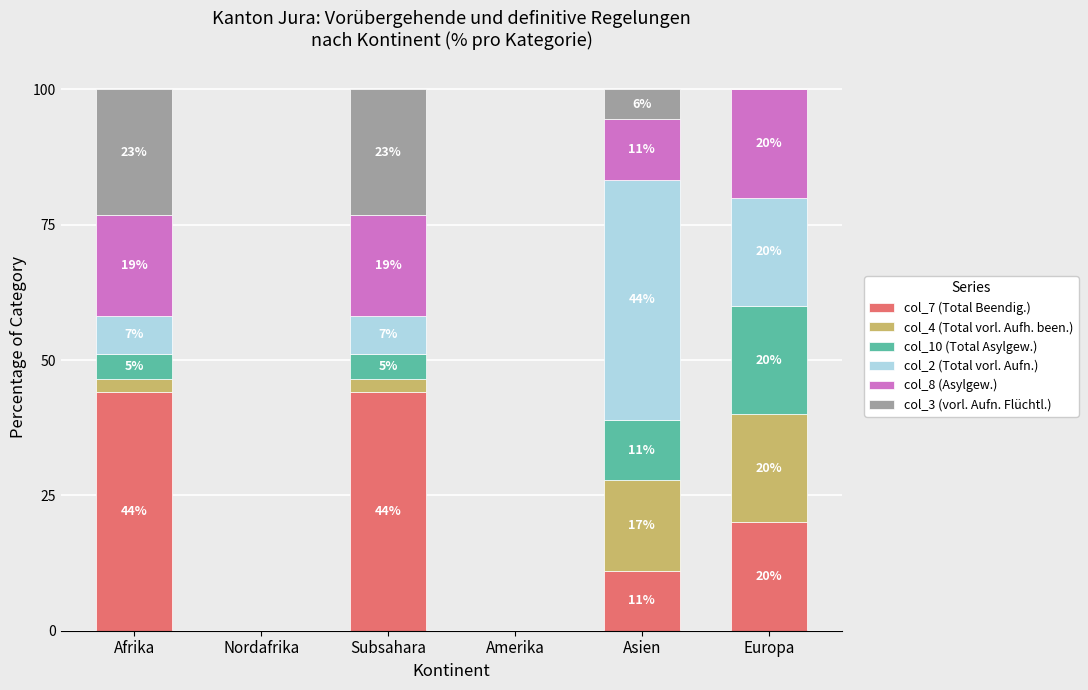

Between Subsahara and Europa, which series saw the biggest shift?

col_7 (Total Beendig.)